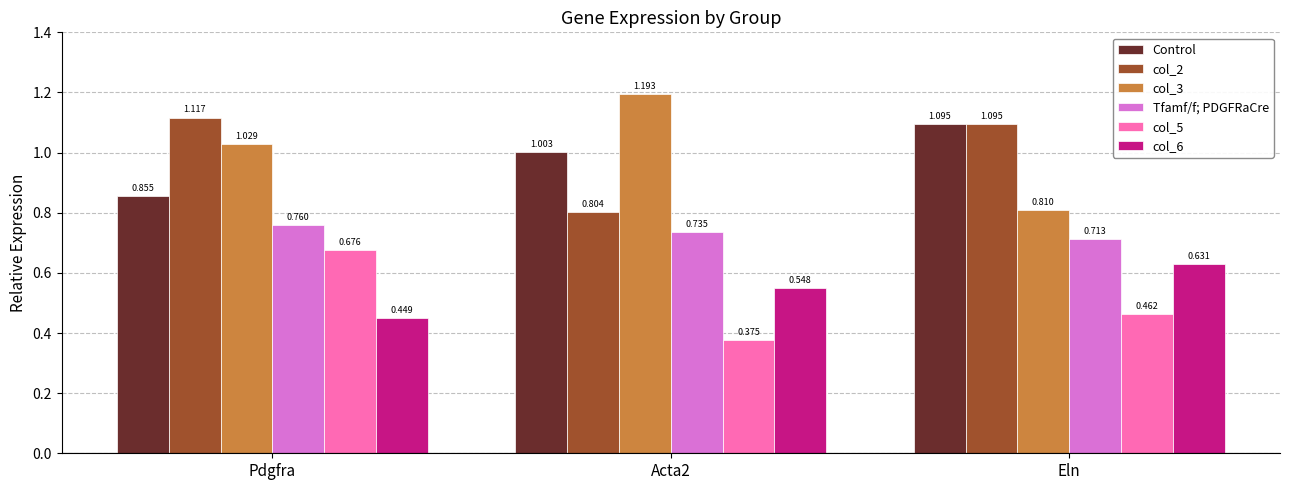

What is the label of the 2nd bar from the left?

Acta2